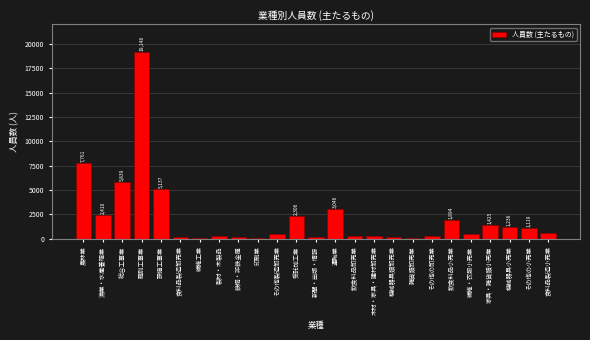

What is the label of the 15th bar from the right?

その他製造卸売業